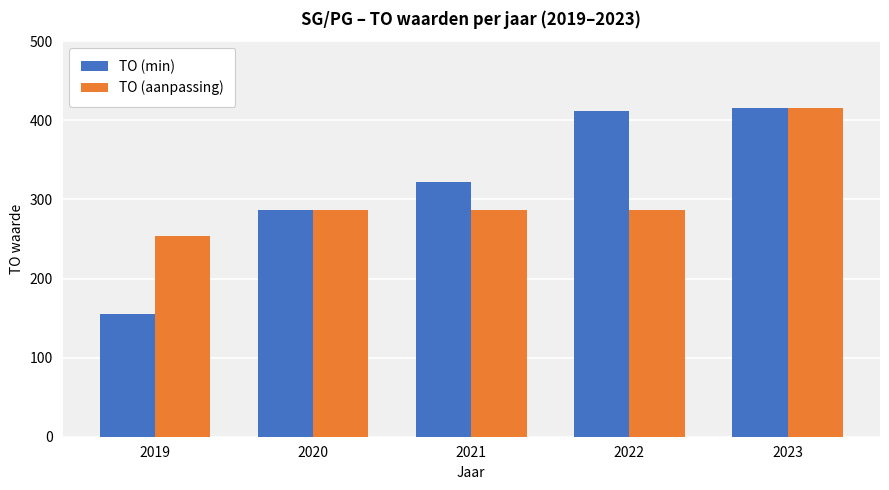

Which series changed the most between 2020 and 2022?

TO (min)